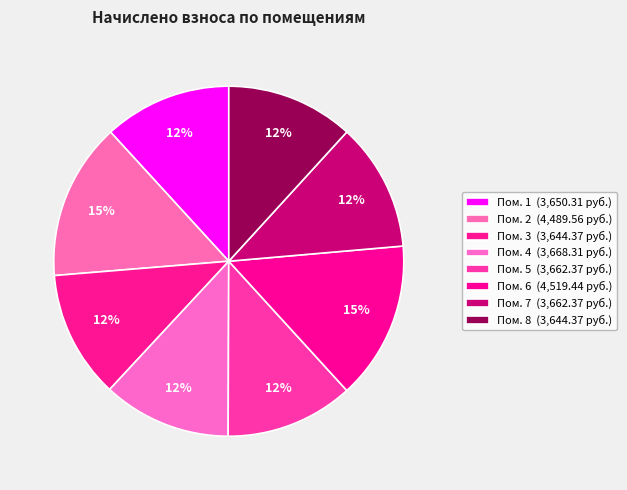

How many slices are in this pie chart?

8